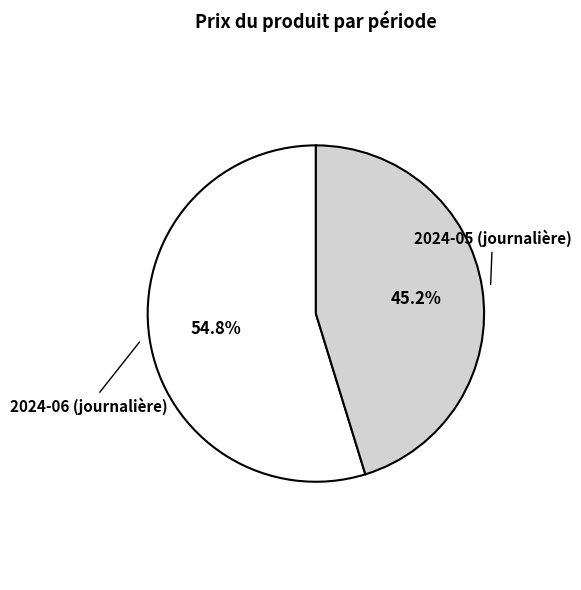

Does any single category account for the majority?

Yes